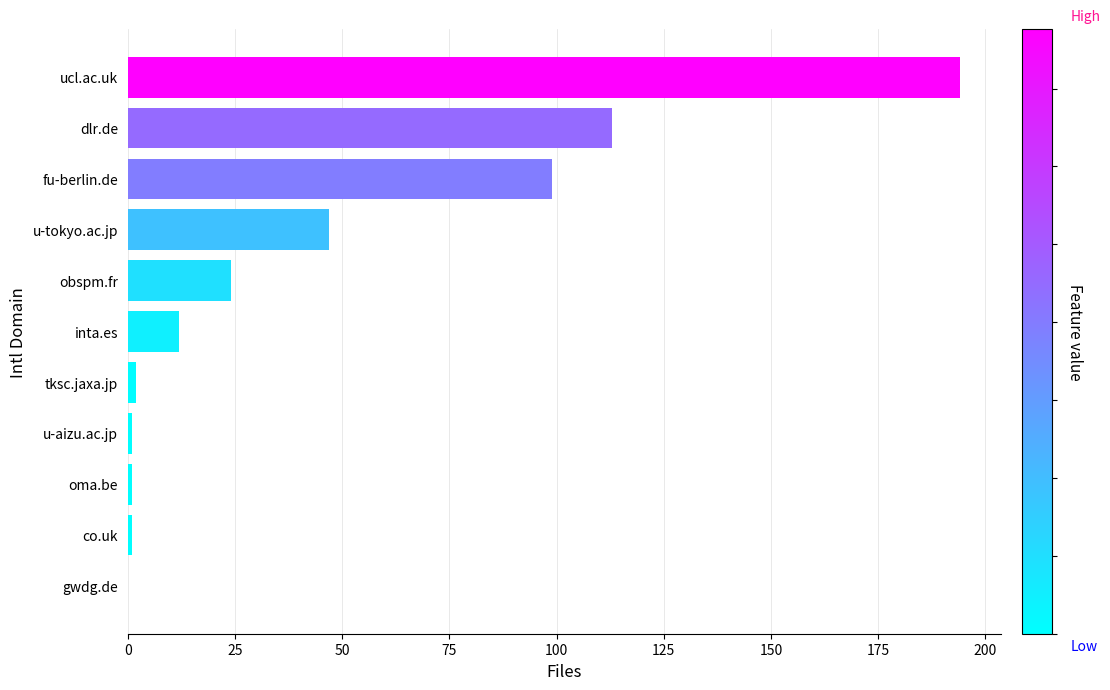

Which label corresponds to the largest value in the chart?

ucl.ac.uk